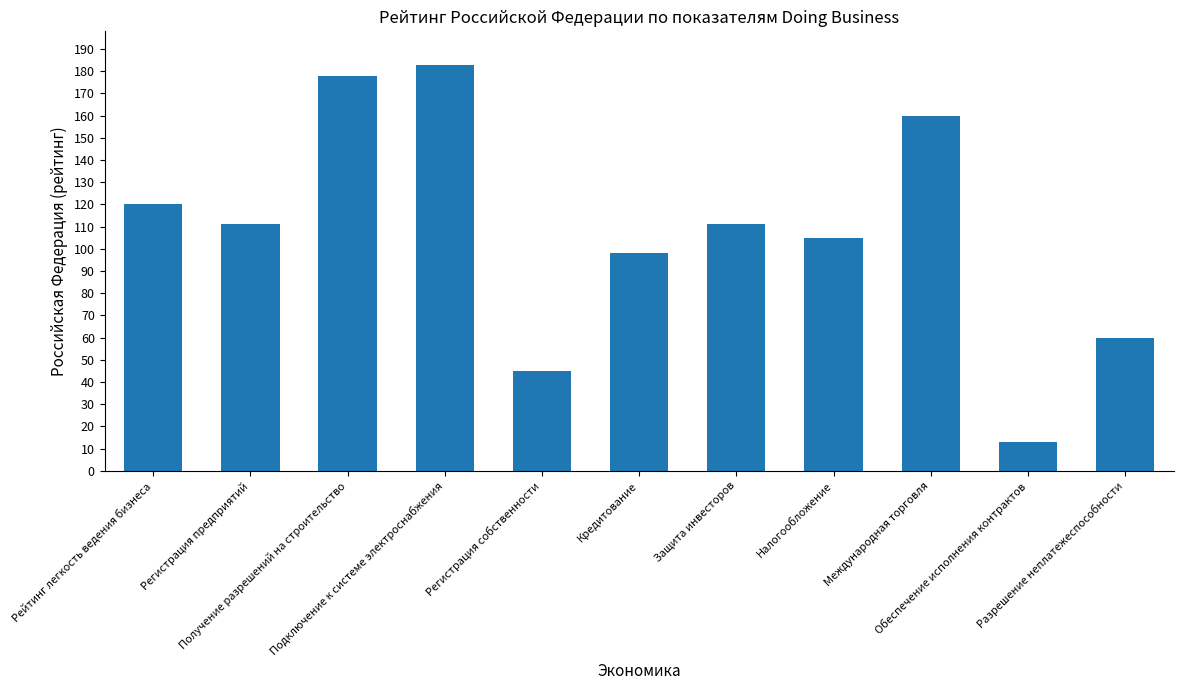

What is the approximate value at Кредитование?

98